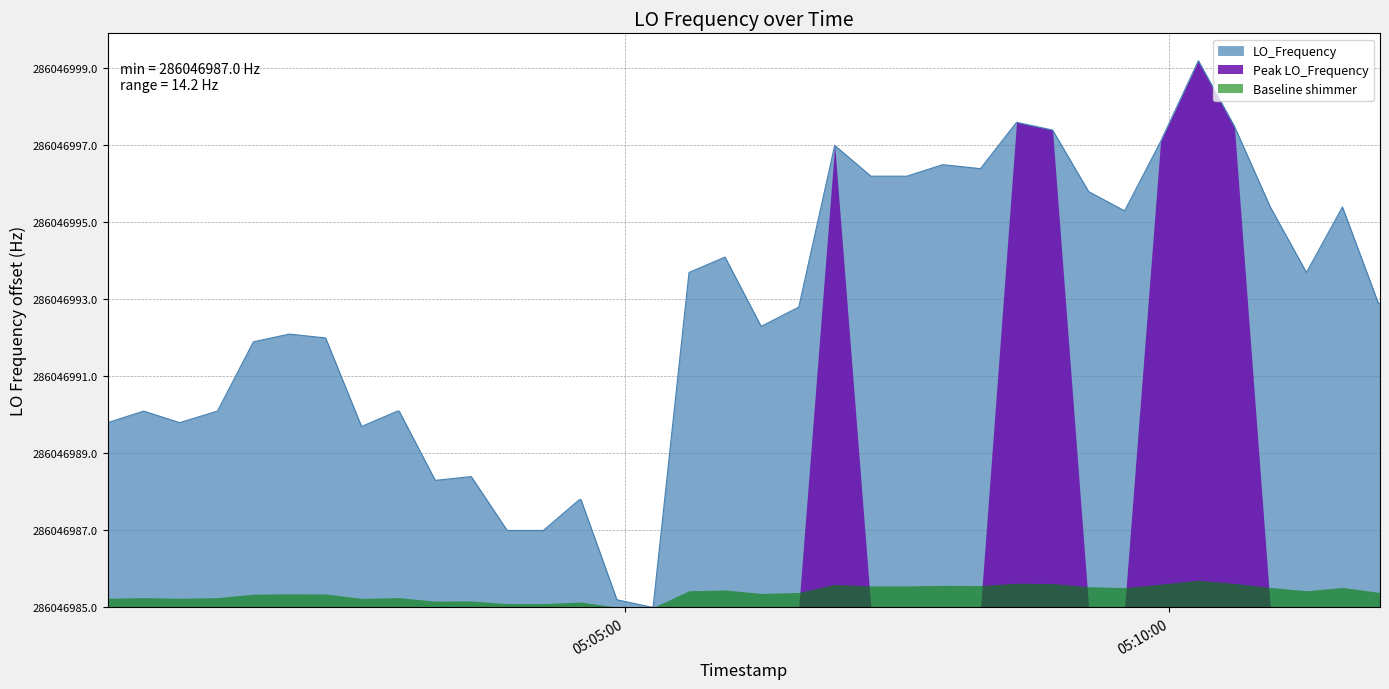

True or false: there are more than 0 points higher than both neighbors.

True